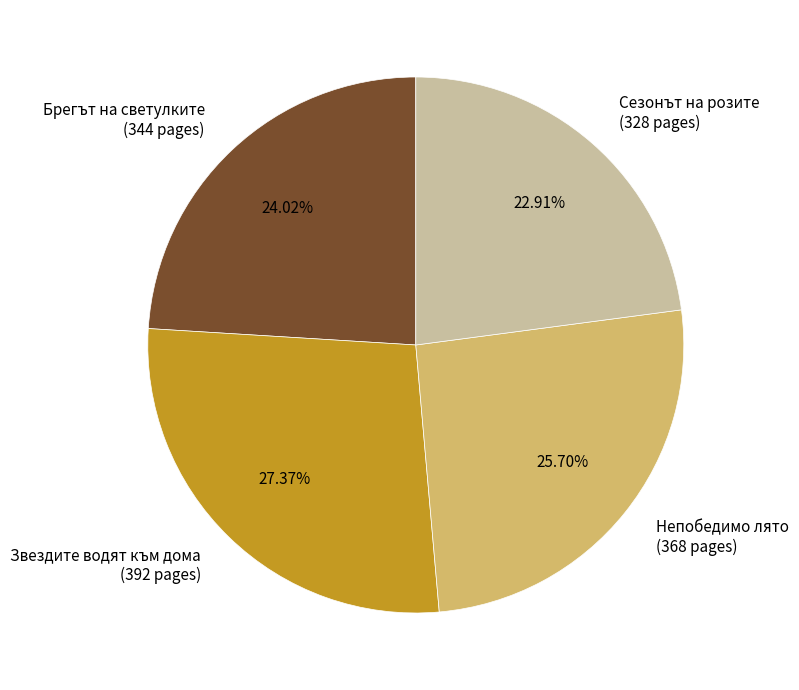

How many slices are in this pie chart?

4